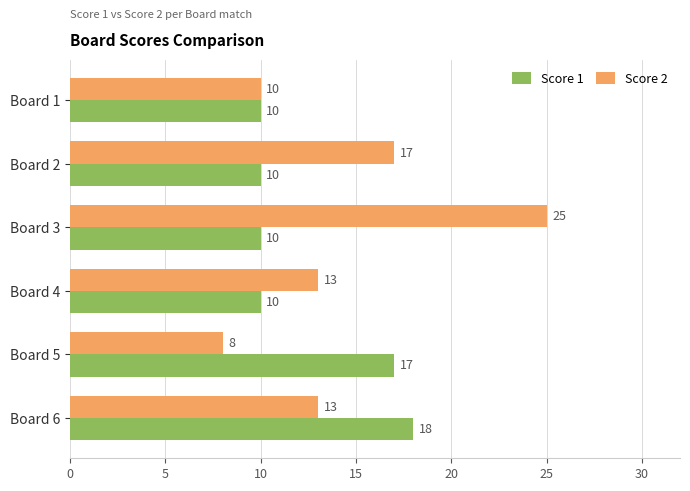

Which series has the largest total across all categories?

Score 2